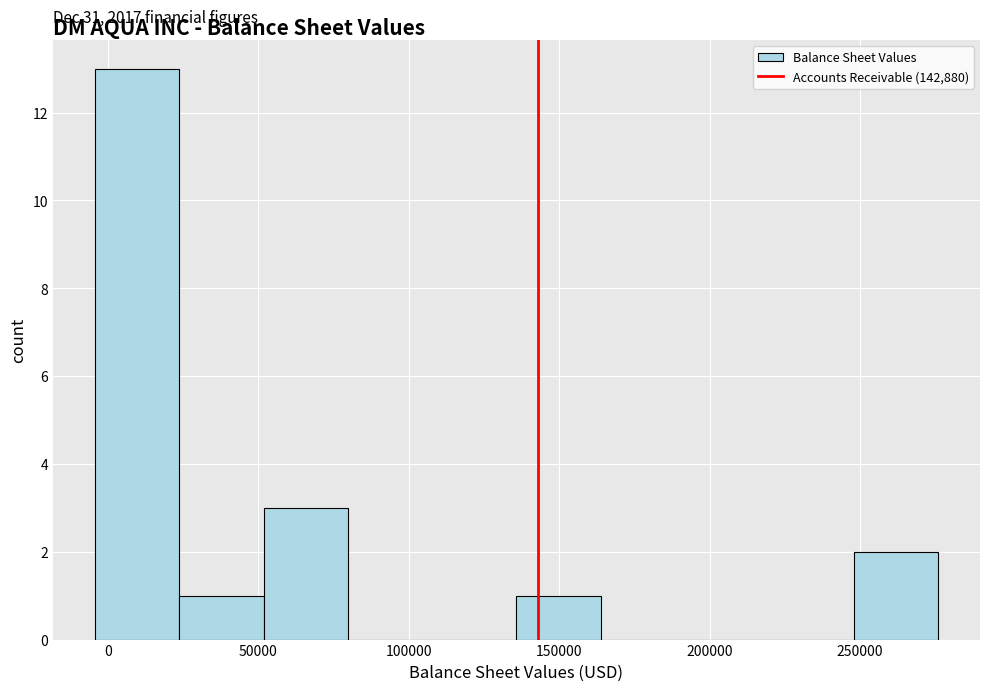

Over which range of the x-axis is the bar tallest?

-5000 to 25000